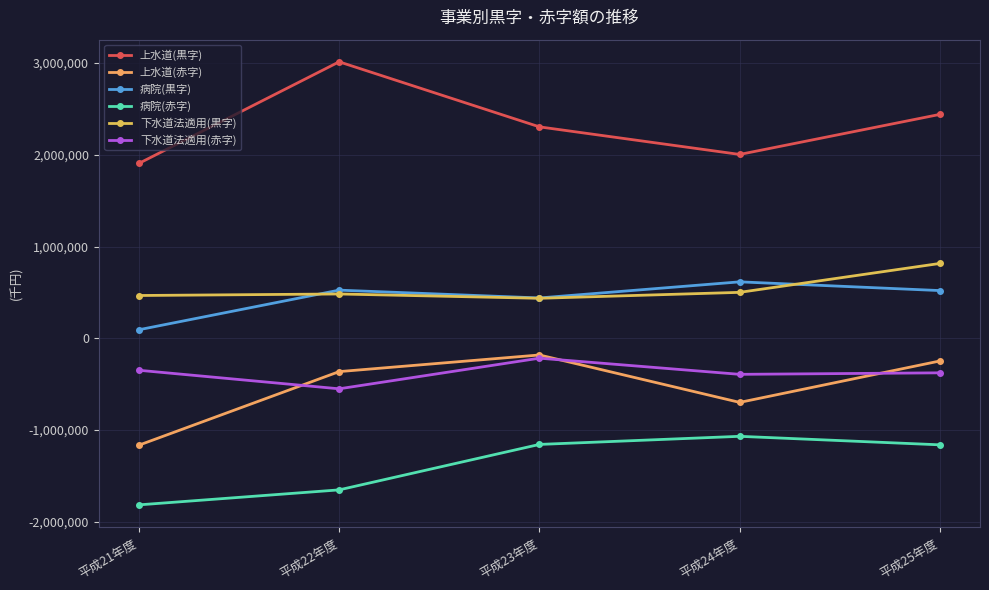

Is this an area chart (filled region under the line)?

No